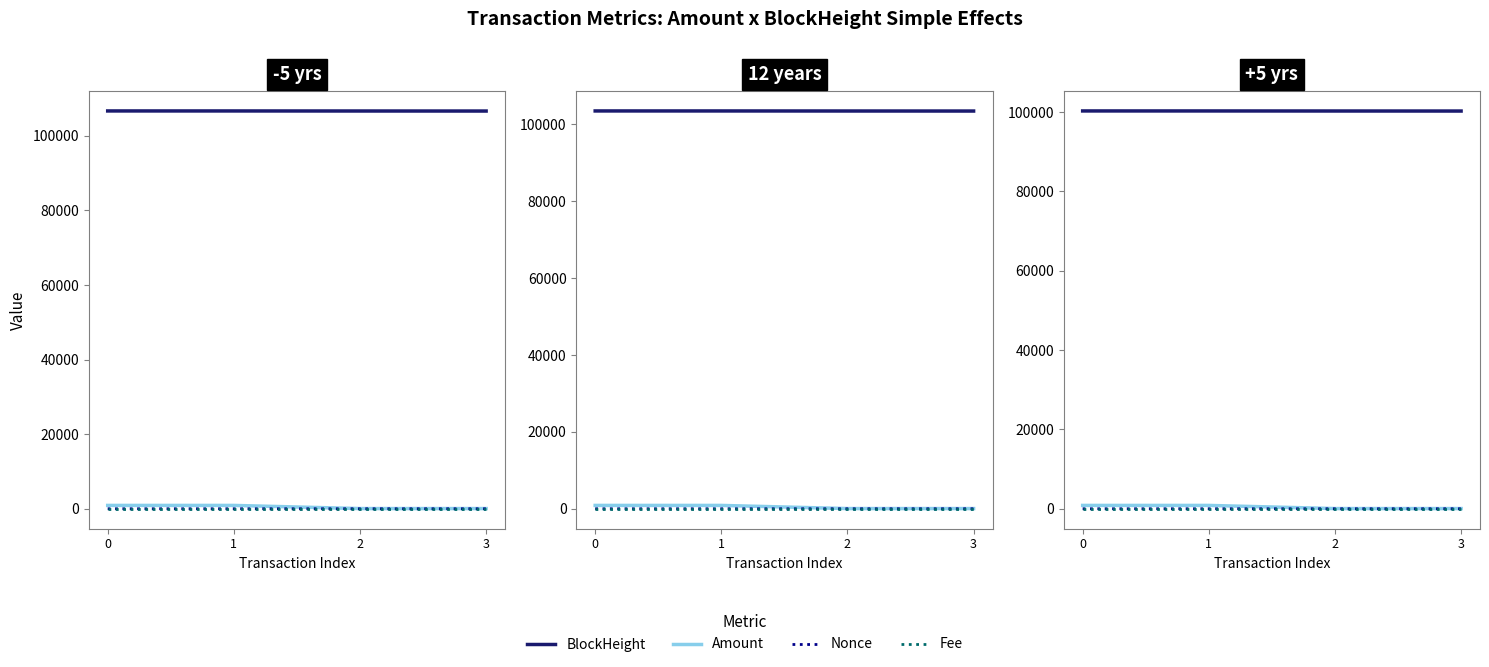

The value of BlockHeight at 3 is 100272.6. True or false?

True